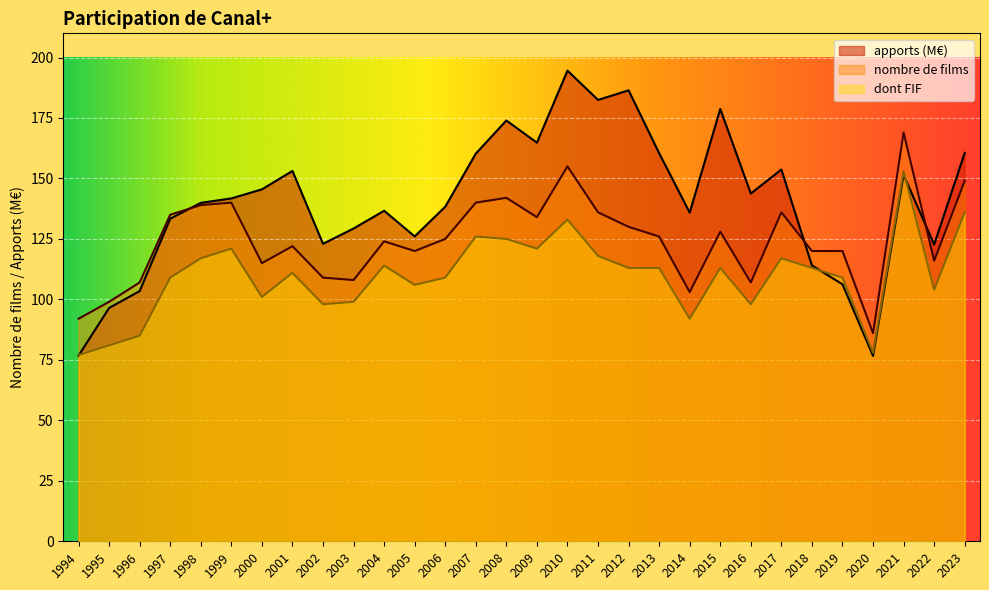

Which label corresponds to the smallest value in the chart?

2020